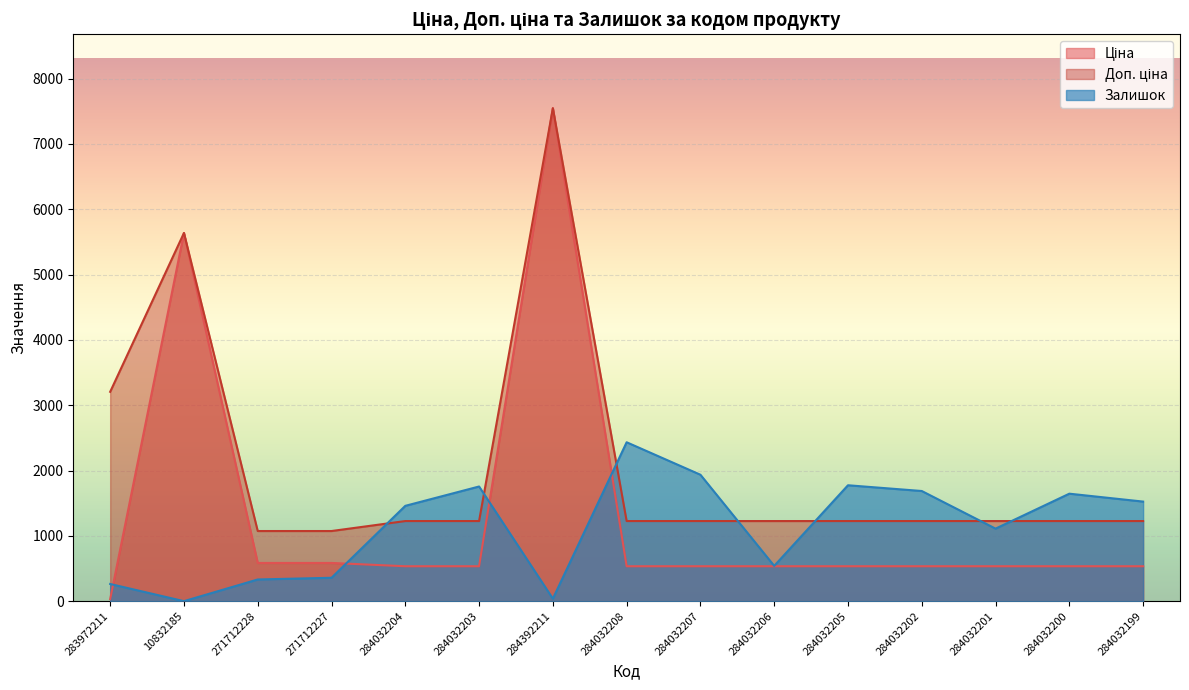

How many lines are shown in the chart?

3